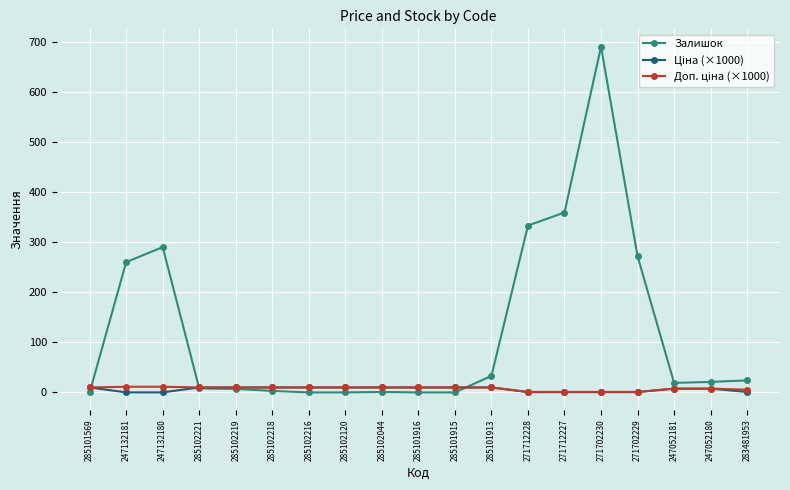

Is it true that Залишок equals 24.0 at 283481953?

True